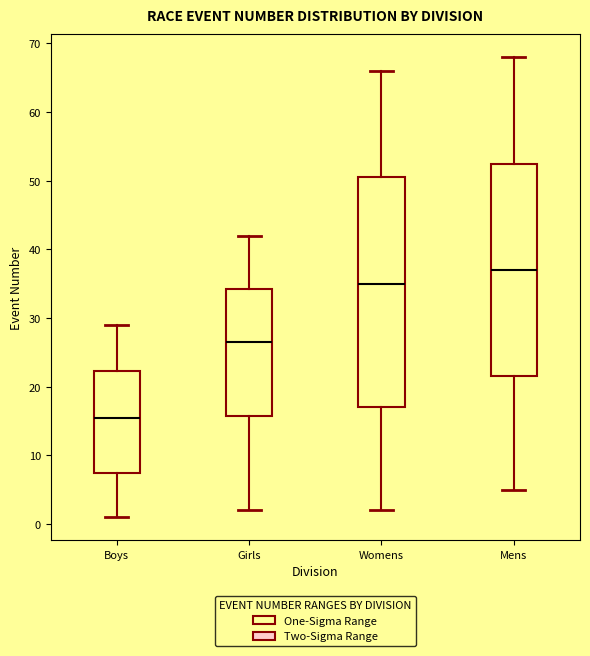

Which box has the lowest median line?

Boys